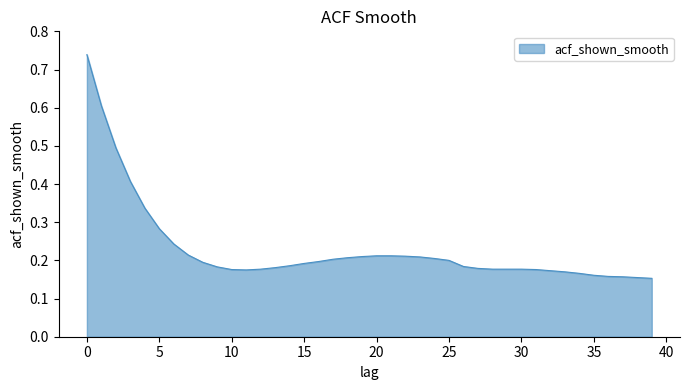

What is the difference between the maximum and minimum values?

0.6